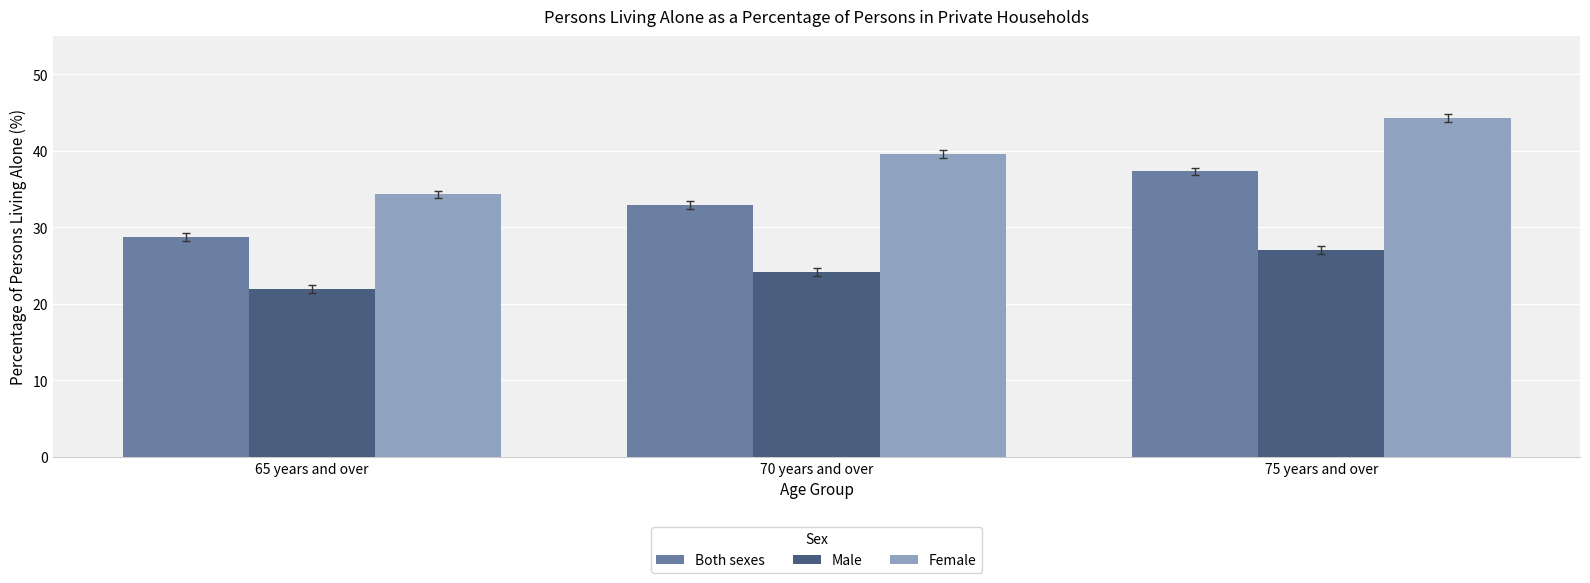

At which category is the sum across all series the highest?

75 years and over